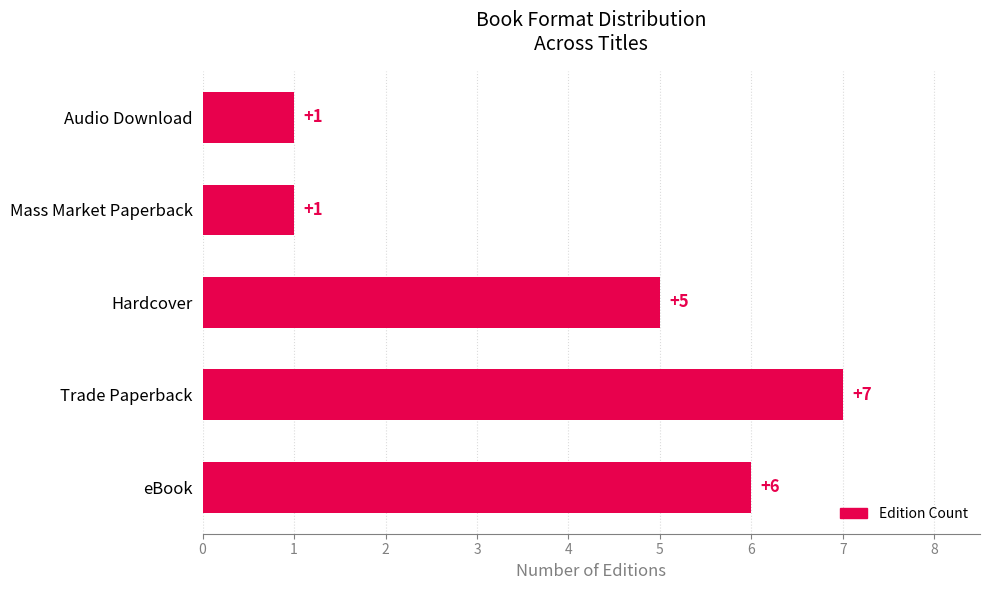

Which label corresponds to the largest value in the chart?

Trade Paperback